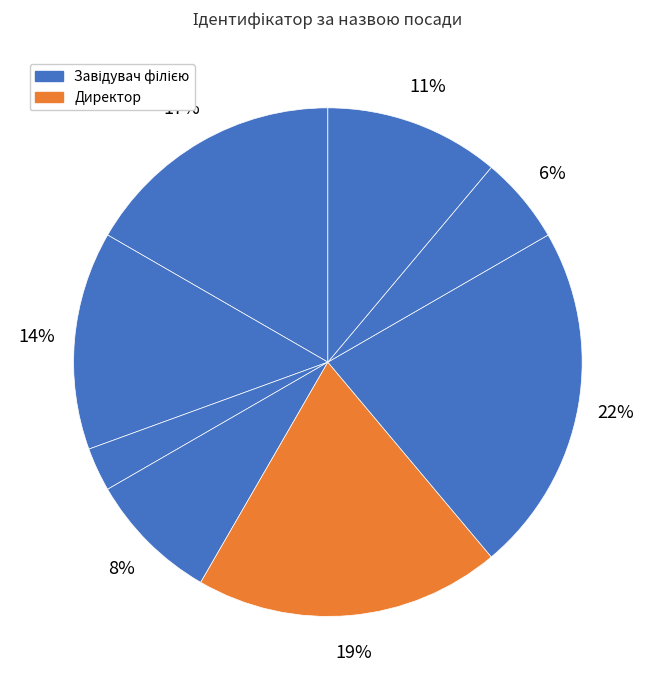

How many segments does this pie chart have?

8